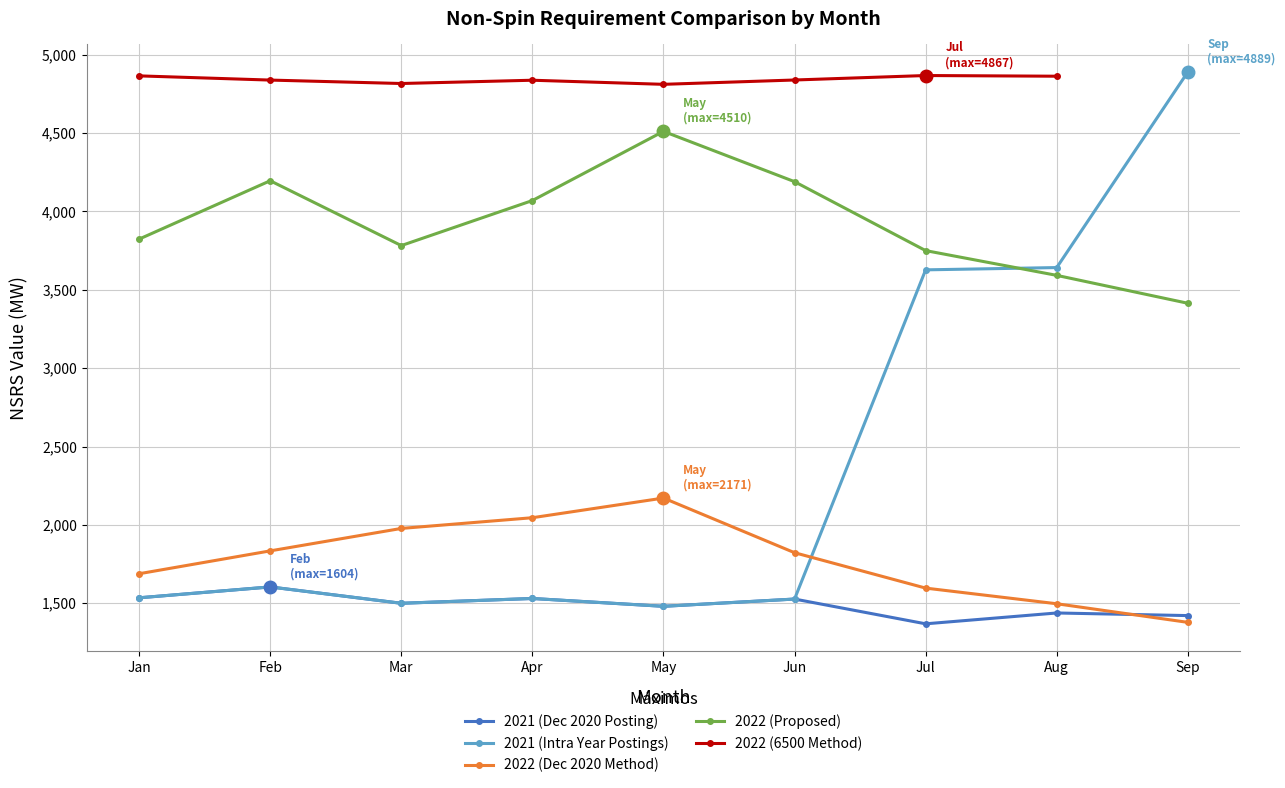

Which series has the largest total across all categories?

2022 (Proposed)